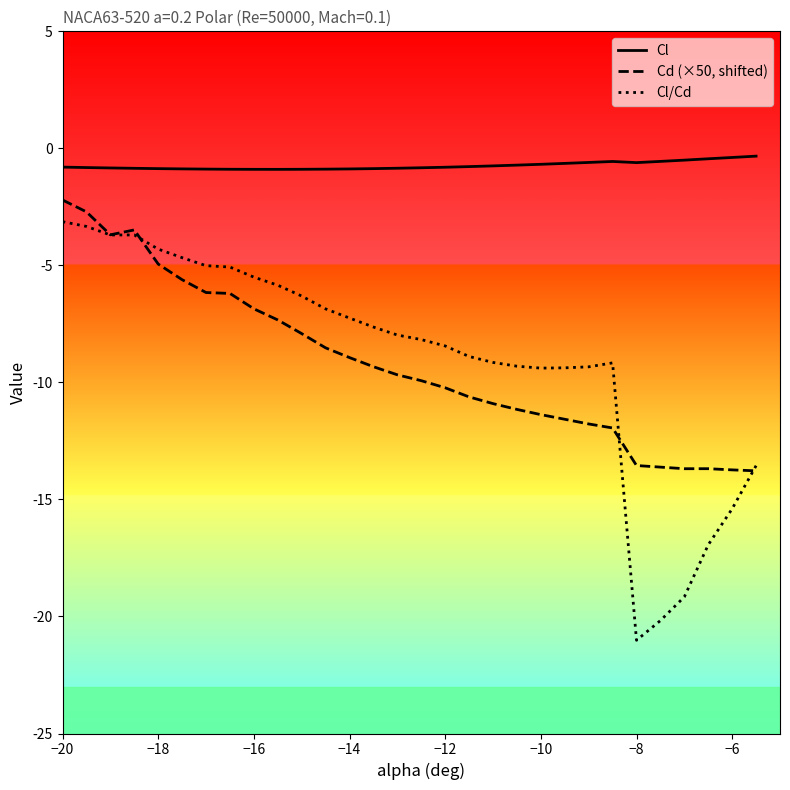

True or false: Cd (×50, shifted) and Cl intersect in this chart.

False